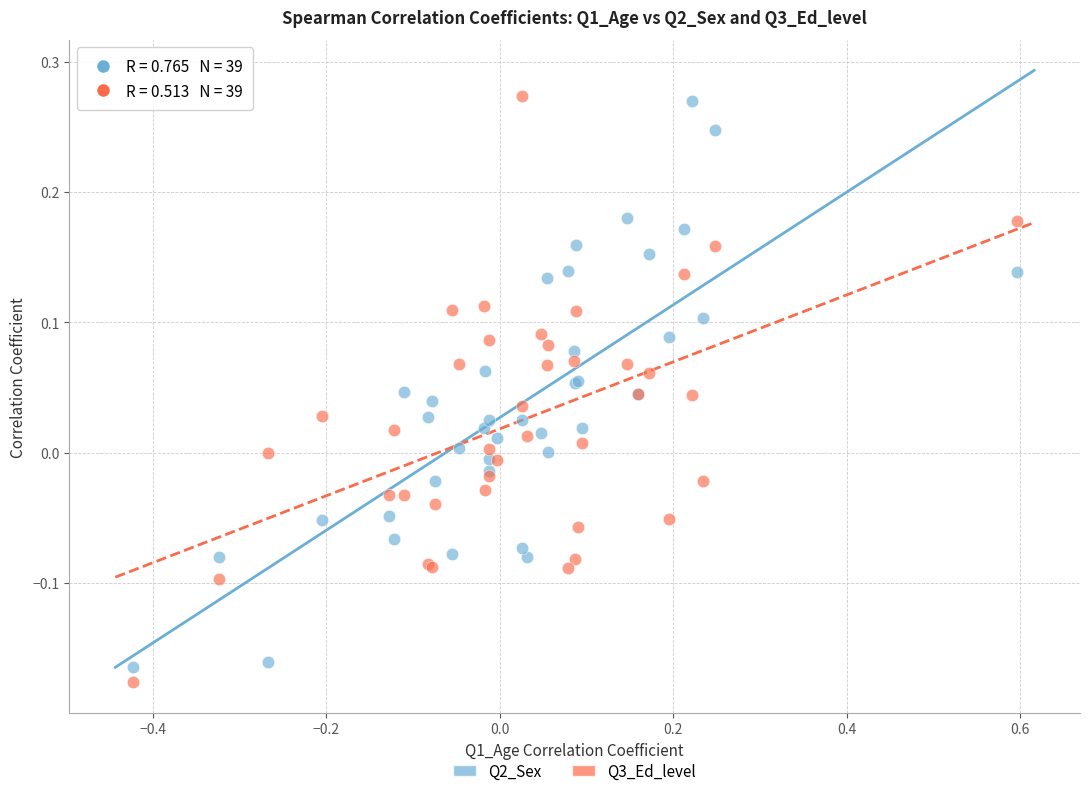

Which series has the largest Y range (max minus min)?

Q3_Ed_level